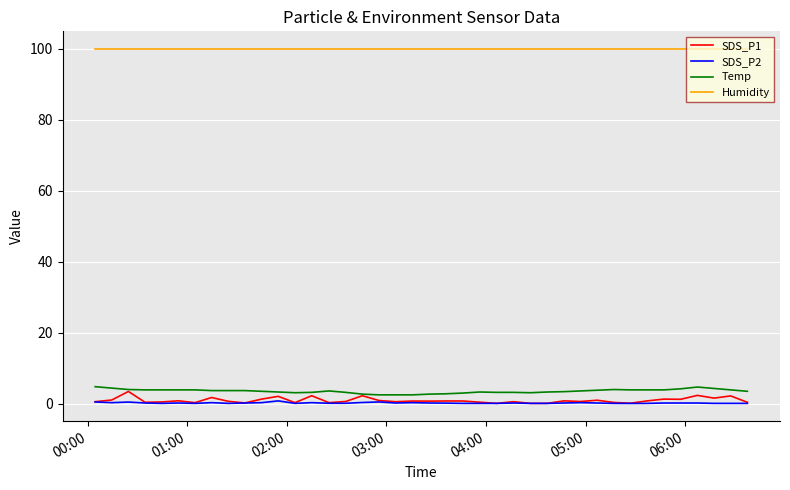

Which series has the largest range (max minus min)?

SDS_P1